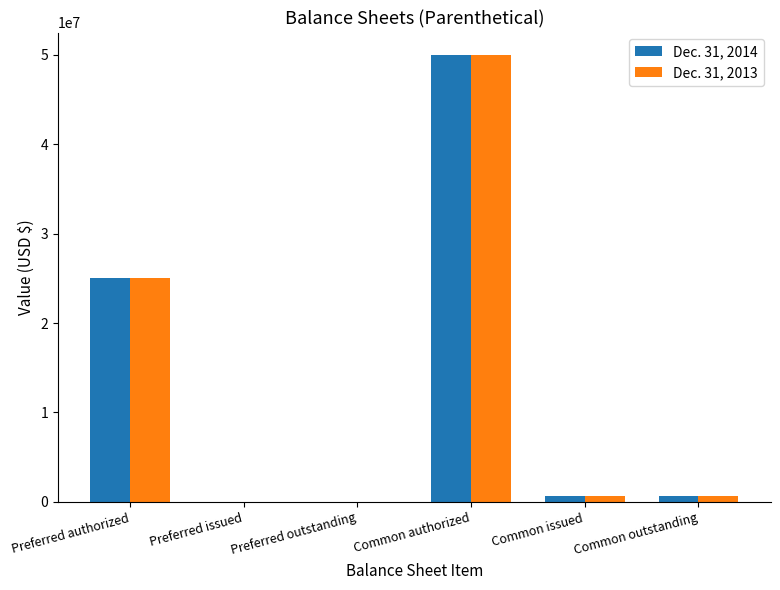

What is the sum of the Dec. 31, 2013 values at Preferred outstanding and Common issued?

708000